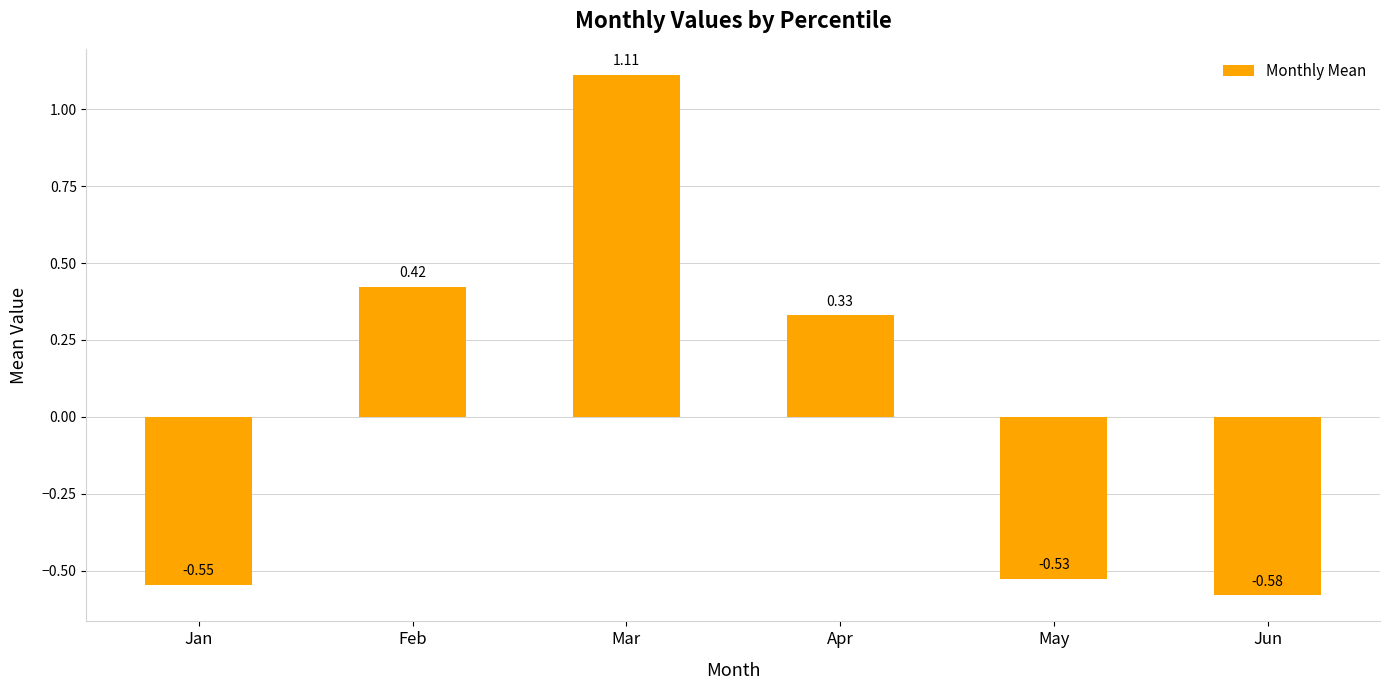

Which category has the highest value across all series?

Mar